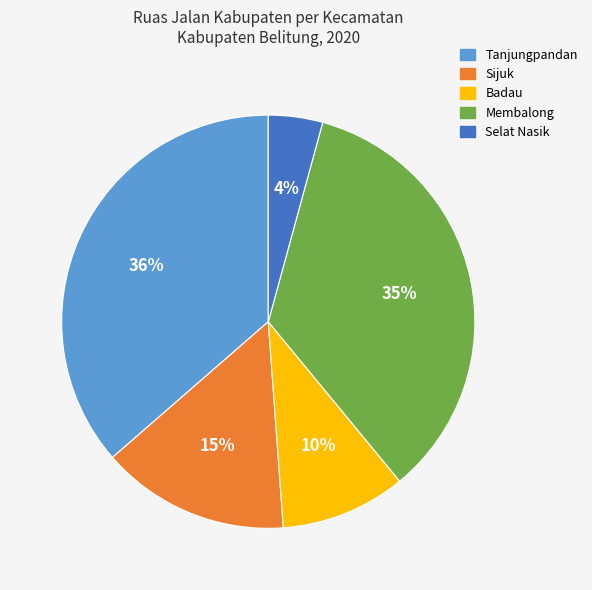

Approximately how many times larger is the value at Selat Nasik compared to Membalong?

0.1